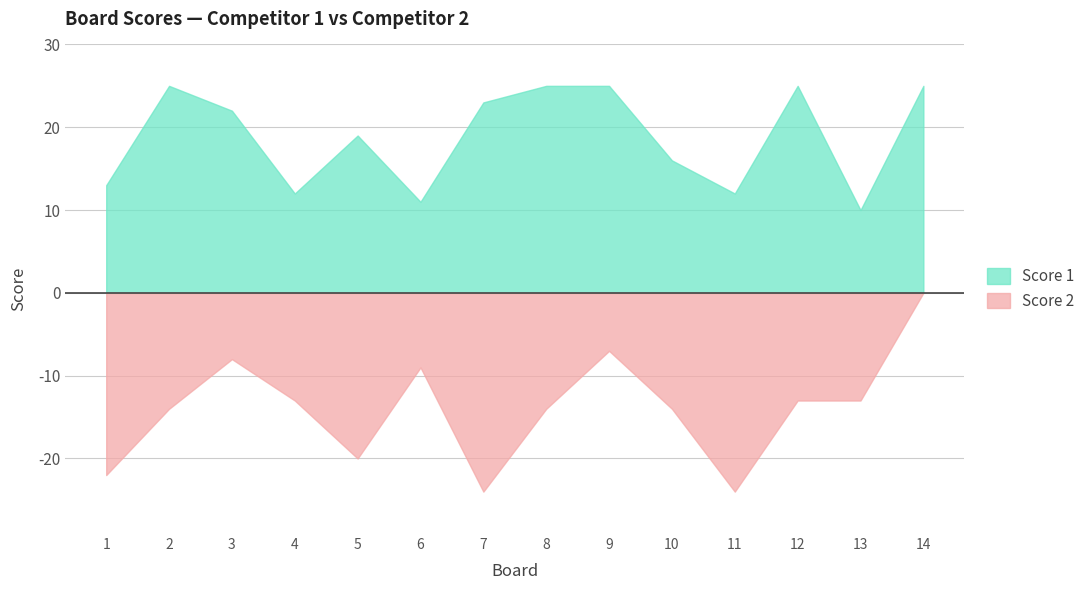

True or false: Score 1 has a value of 13 at 1.

True